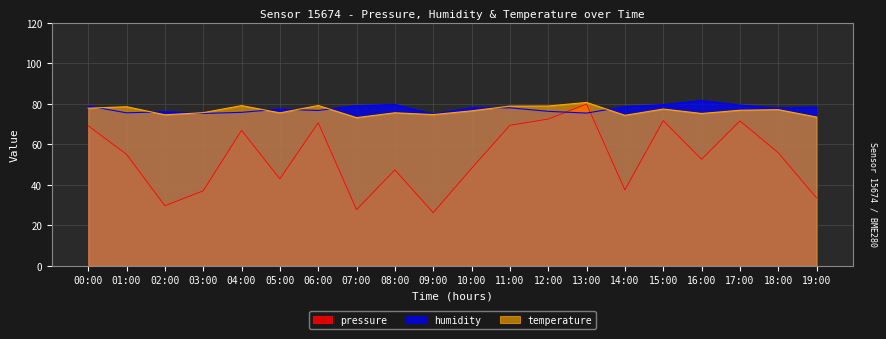

True or false: humidity and temperature intersect in this chart.

True